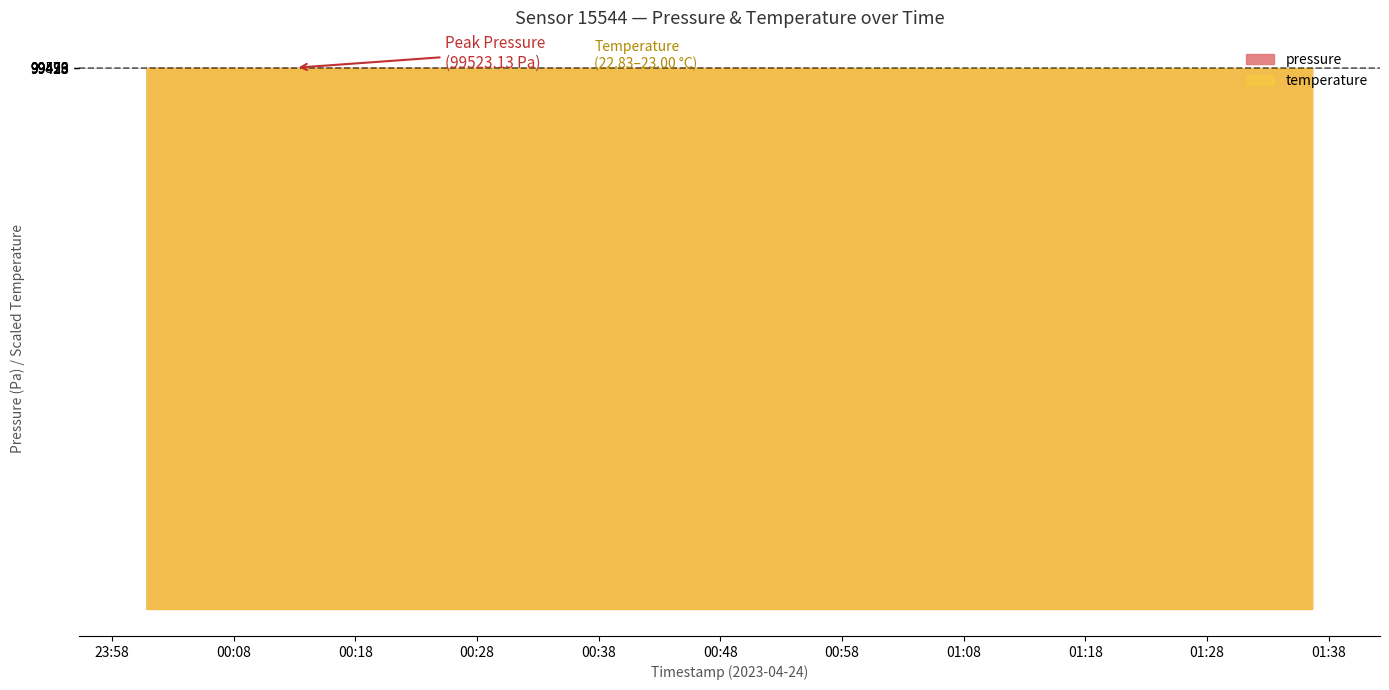

The chart shows a value of 14.8 at 2023-04-24T01:02:12. True or false?

True